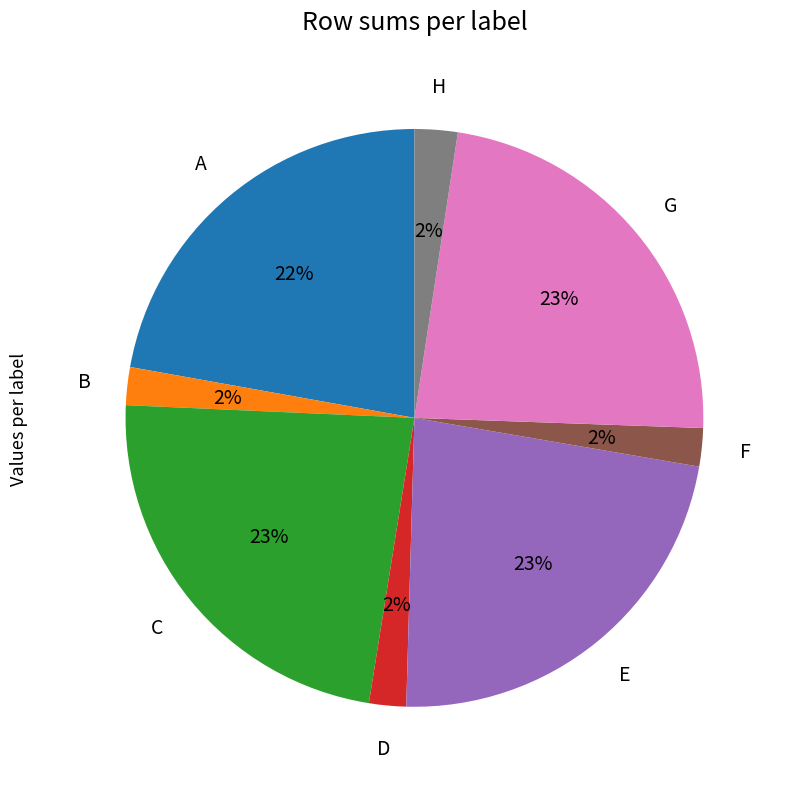

To the nearest percent, what is the difference between the largest and smallest slice percentages?

21%